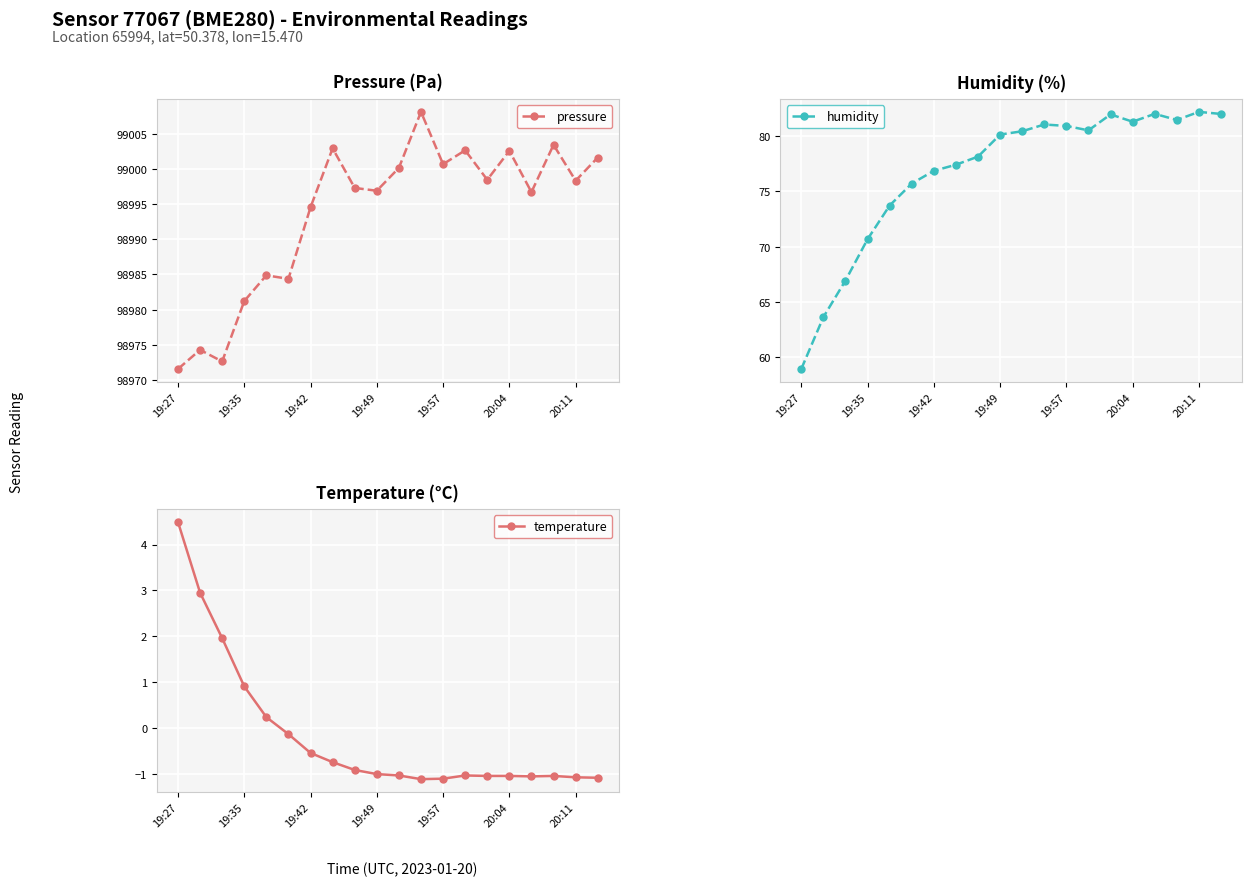

At which category does temperature reach its first local peak?

13